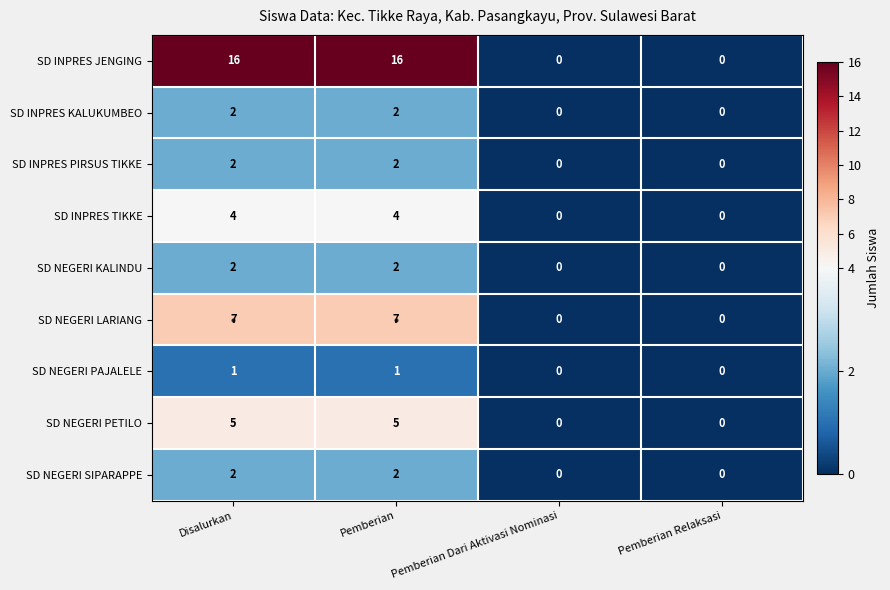

What is the difference between the second highest and minimum values in the SD INPRES TIKKE series?

4